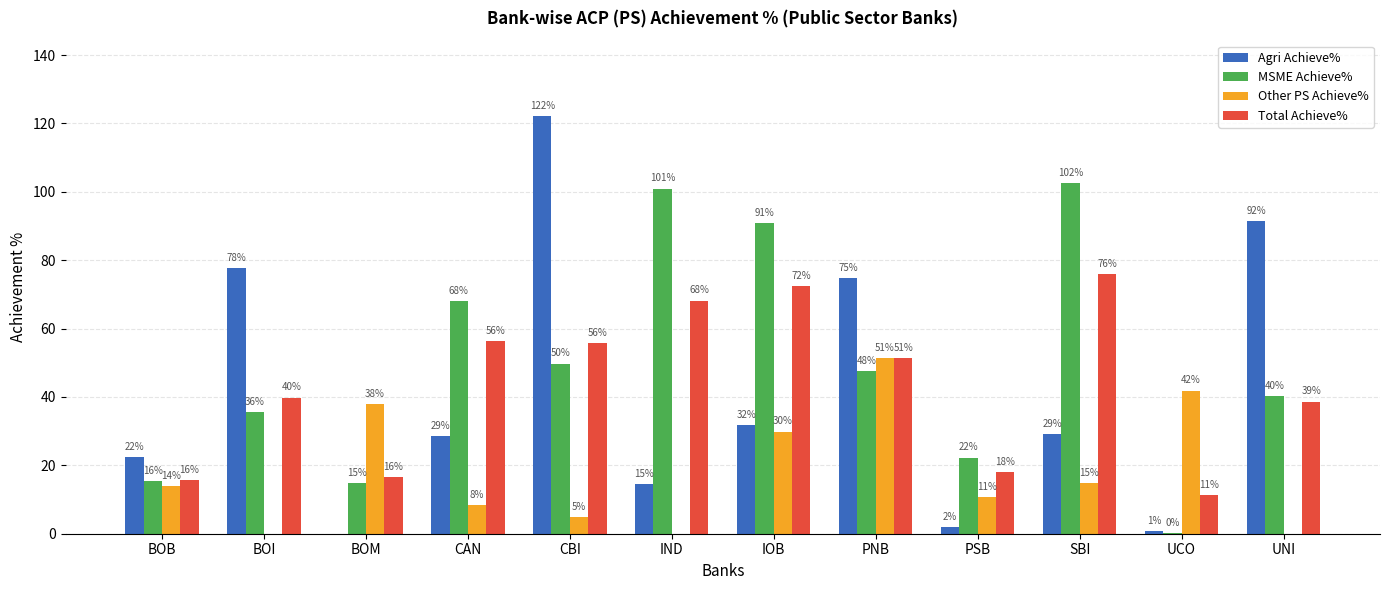

Are the bars grouped side by side (vs. stacked)?

Yes